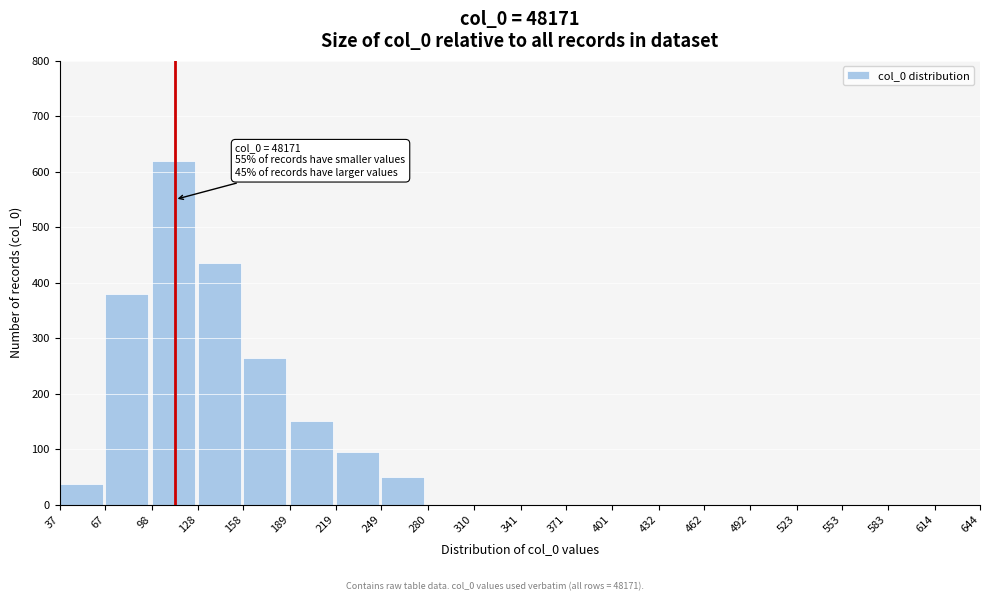

Reading left to right, list all the values displayed in this chart.

37=38	67=380	98=620	128=435	158=265	189=150	219=95	249=50	280=0	310=0	341=0	371=0	401=0	432=0	462=0	492=0	523=0	553=0	583=0	614=0